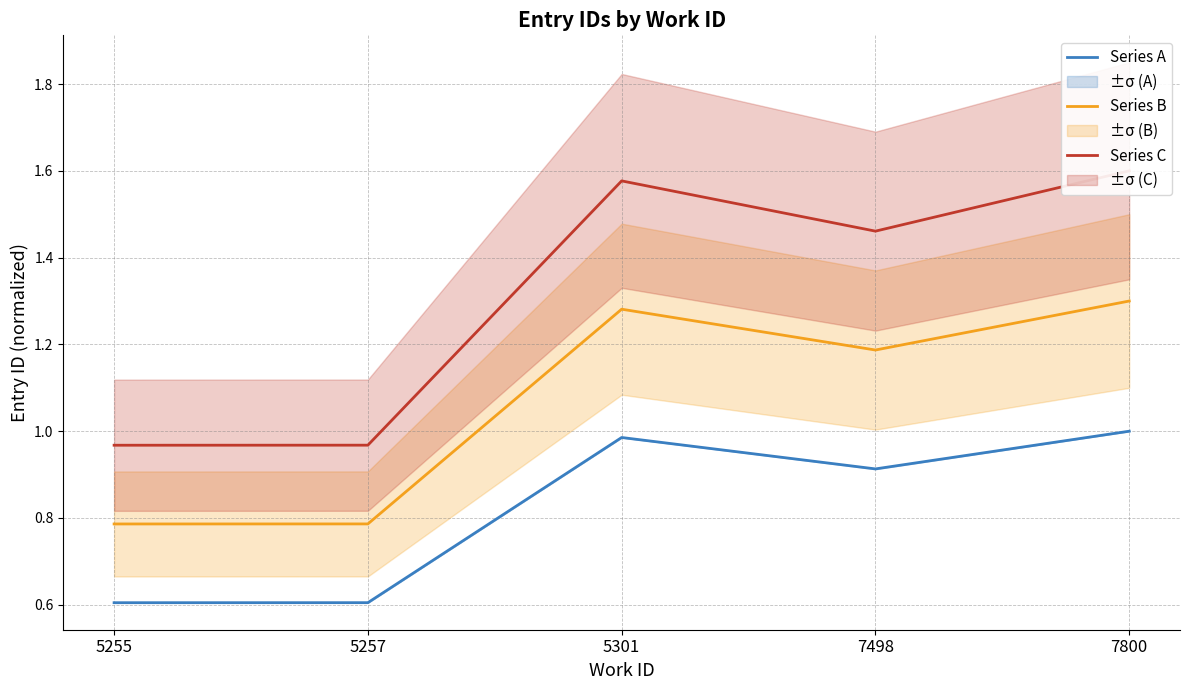

Which series changed the most between 5301 and 7498?

Series C